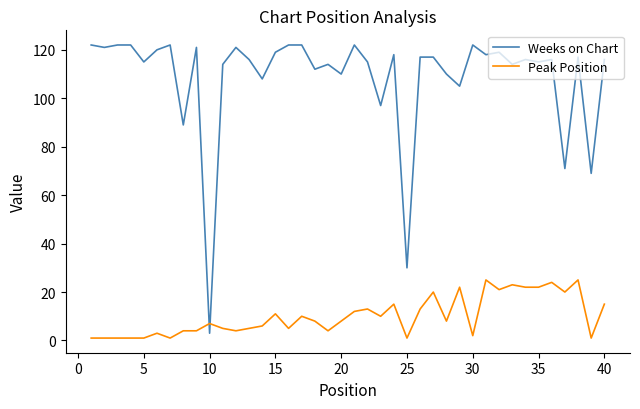

How many intersections are there between Weeks on Chart and Peak Position?

2